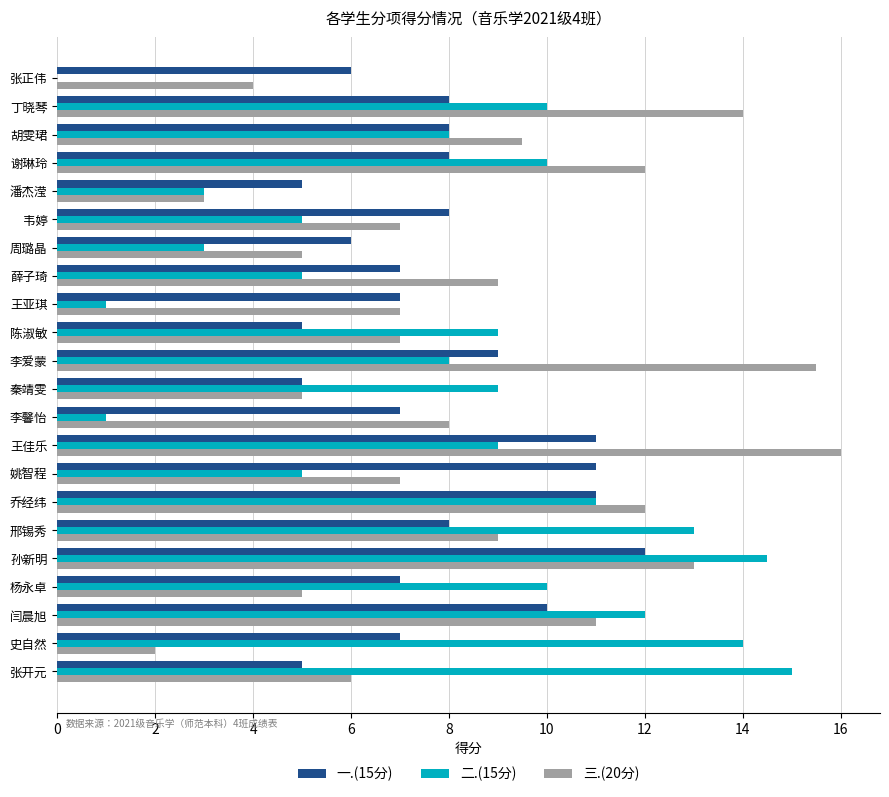

How many 一.(15分) values are between 6 and 9?

13